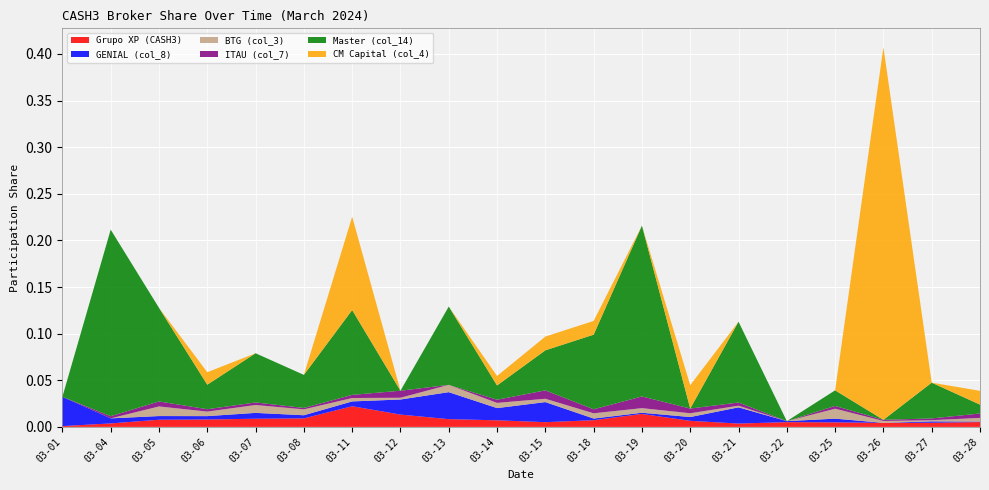

Reading left to right, extract all data points from this chart.

Grupo XP (CASH3): 2024-03-01=0.0	2024-03-04=0.0	2024-03-05=0.0	2024-03-06=0.0	2024-03-07=0.0	2024-03-08=0.0	2024-03-11=0.0	2024-03-12=0.0	2024-03-13=0.0	2024-03-14=0.0	2024-03-15=0.0	2024-03-18=0.0	2024-03-19=0.0	2024-03-20=0.0	2024-03-21=0.0	2024-03-22=0.0	2024-03-25=0.0	2024-03-26=0.0	2024-03-27=0.0	2024-03-28=0.0
GENIAL (col_8): 2024-03-01=0.0	2024-03-04=0.0	2024-03-05=0.0	2024-03-06=0.0	2024-03-07=0.0	2024-03-08=0.0	2024-03-11=0.0	2024-03-12=0.0	2024-03-13=0.0	2024-03-14=0.0	2024-03-15=0.0	2024-03-18=0.0	2024-03-19=0.0	2024-03-20=0.0	2024-03-21=0.0	2024-03-22=0.0	2024-03-25=0.0	2024-03-26=0.0	2024-03-27=0.0	2024-03-28=0.0
BTG (col_3): 2024-03-01=0.0	2024-03-04=0.0	2024-03-05=0.0	2024-03-06=0.0	2024-03-07=0.0	2024-03-08=0.0	2024-03-11=0.0	2024-03-12=0.0	2024-03-13=0.0	2024-03-14=0.0	2024-03-15=0.0	2024-03-18=0.0	2024-03-19=0.0	2024-03-20=0.0	2024-03-21=0.0	2024-03-22=0.0	2024-03-25=0.0	2024-03-26=0.0	2024-03-27=0.0	2024-03-28=0.0
ITAU (col_7): 2024-03-01=0.0	2024-03-04=0.0	2024-03-05=0.0	2024-03-06=0.0	2024-03-07=0.0	2024-03-08=0.0	2024-03-11=0.0	2024-03-12=0.0	2024-03-13=0.0	2024-03-14=0.0	2024-03-15=0.0	2024-03-18=0.0	2024-03-19=0.0	2024-03-20=0.0	2024-03-21=0.0	2024-03-22=0.0	2024-03-25=0.0	2024-03-26=0.0	2024-03-27=0.0	2024-03-28=0.0
Master (col_14): 2024-03-01=0.0	2024-03-04=0.2	2024-03-05=0.1	2024-03-06=0.0	2024-03-07=0.1	2024-03-08=0.0	2024-03-11=0.1	2024-03-12=0.0	2024-03-13=0.1	2024-03-14=0.0	2024-03-15=0.0	2024-03-18=0.1	2024-03-19=0.2	2024-03-20=0.0	2024-03-21=0.1	2024-03-22=0.0	2024-03-25=0.0	2024-03-26=0.0	2024-03-27=0.0	2024-03-28=0.0
CM Capital (col_4): 2024-03-01=0.0	2024-03-04=0.0	2024-03-05=0.0	2024-03-06=0.0	2024-03-07=0.0	2024-03-08=0.0	2024-03-11=0.1	2024-03-12=0.0	2024-03-13=0.0	2024-03-14=0.0	2024-03-15=0.0	2024-03-18=0.0	2024-03-19=0.0	2024-03-20=0.0	2024-03-21=0.0	2024-03-22=0.0	2024-03-25=0.0	2024-03-26=0.4	2024-03-27=0.0	2024-03-28=0.0